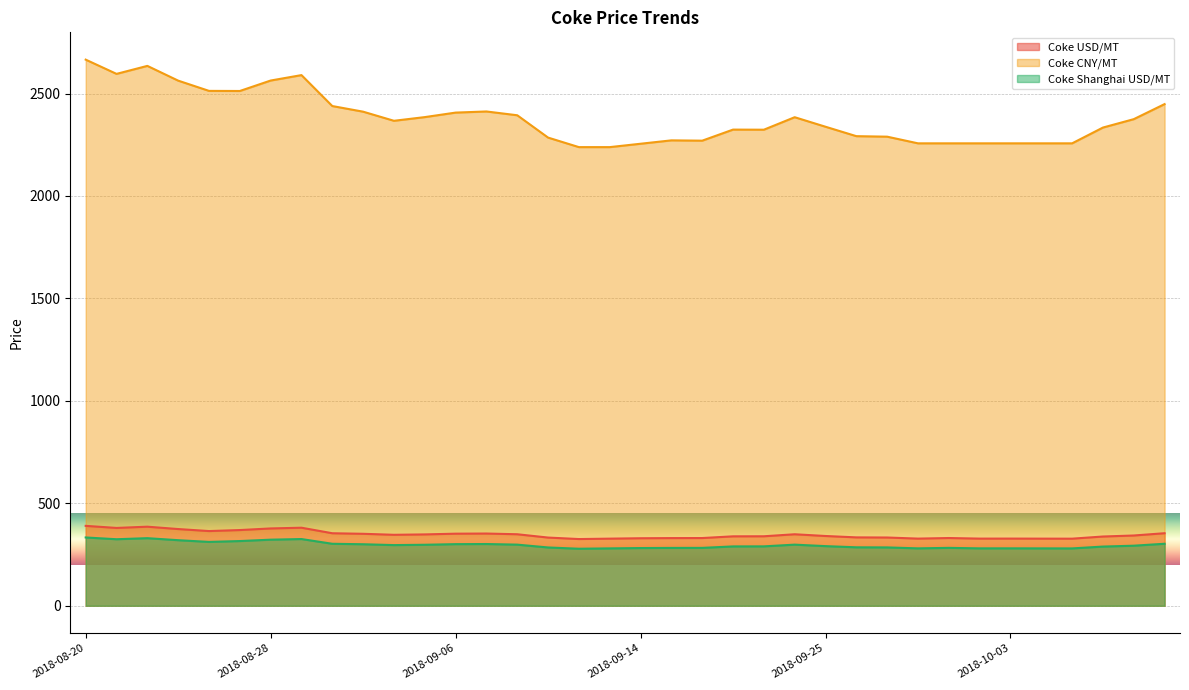

What is the sum of all Coke USD/MT values?

12489.9